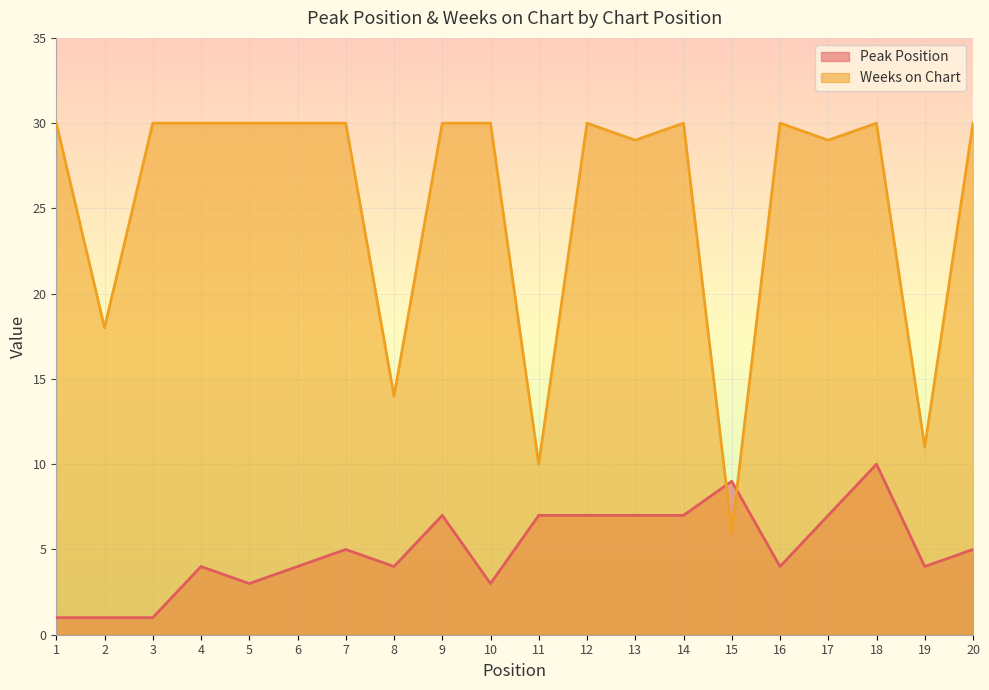

What is the average value of the Peak Position series?

5